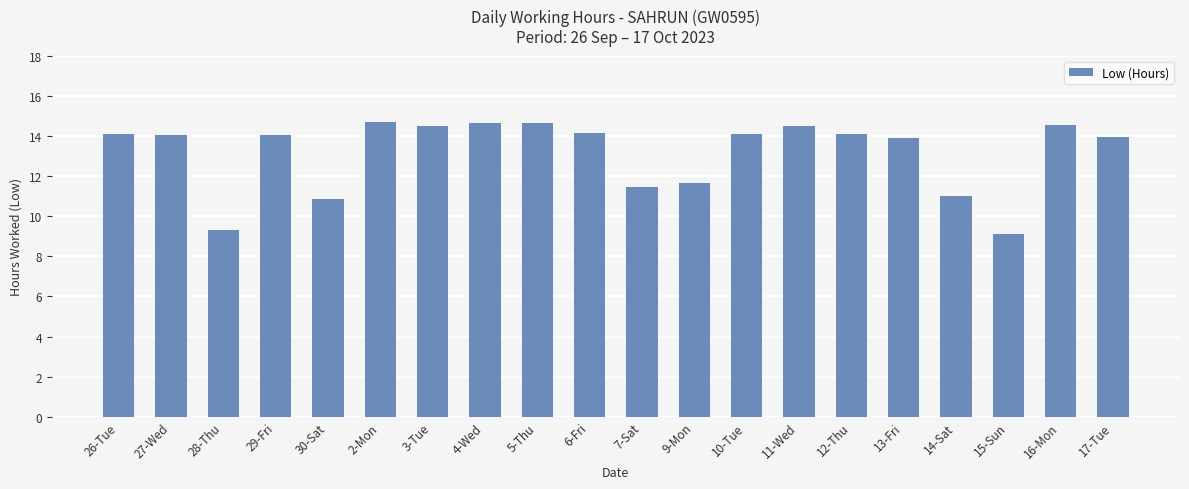

What is the smallest value displayed?

9.1